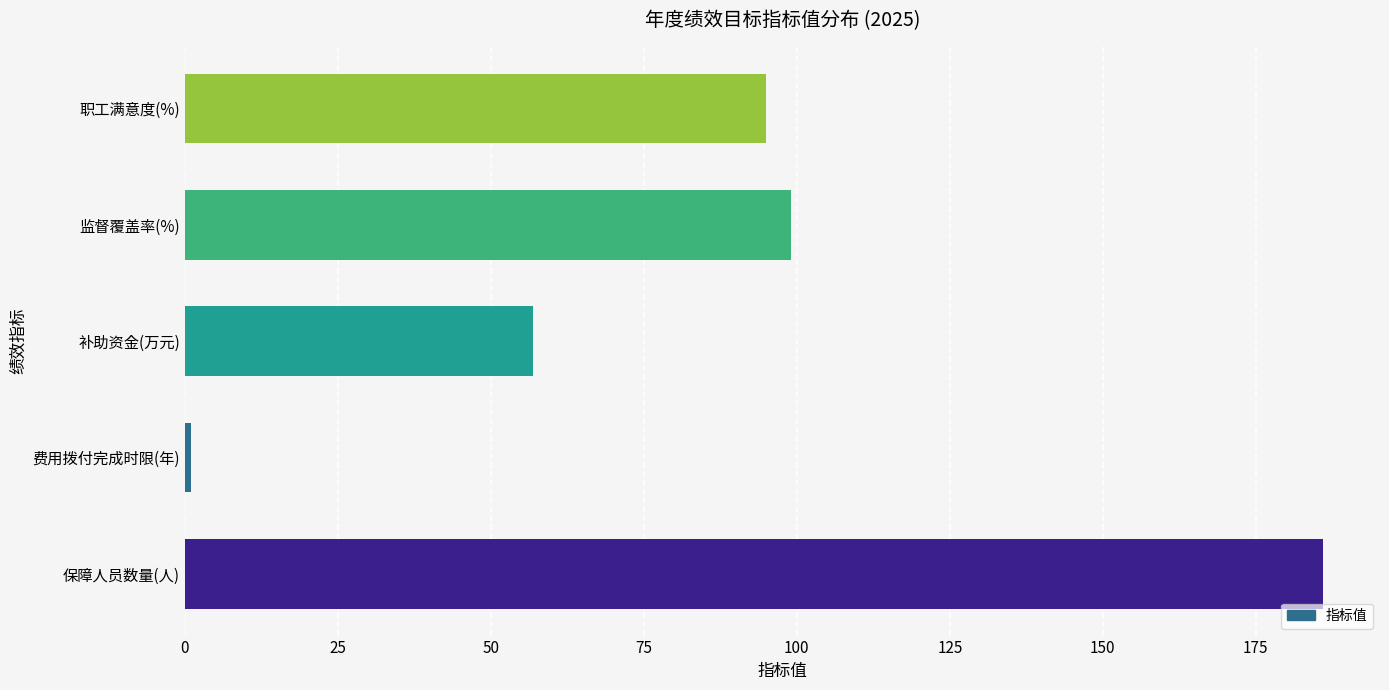

Does the chart contain stacked bars?

No